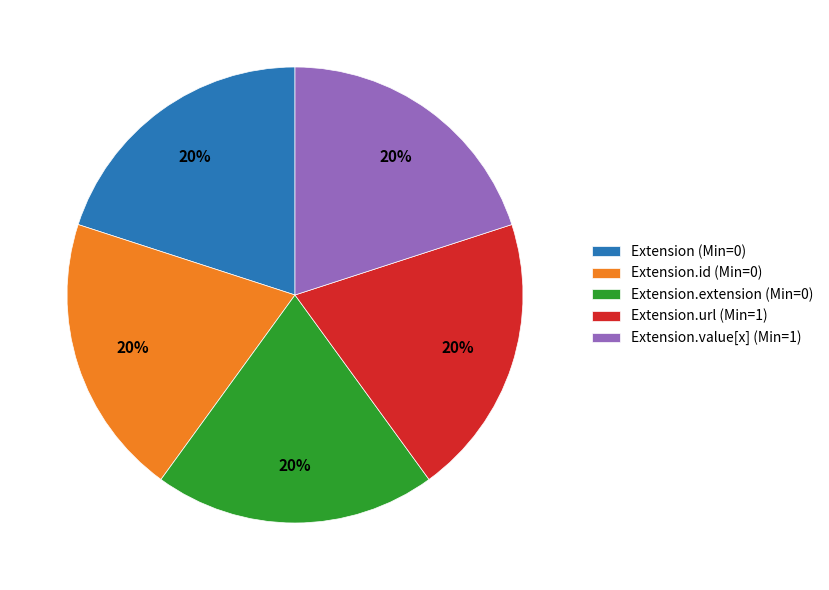

Is it true that Extension (Min=0) is 26% of the pie?

False